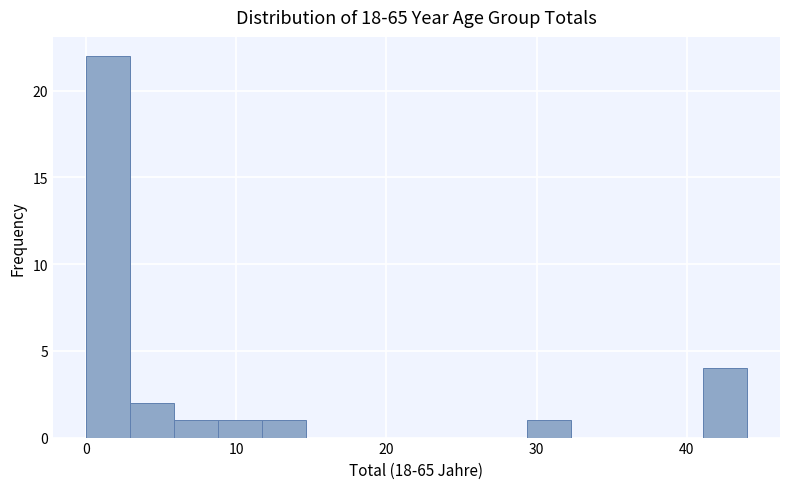

Around what value on the x-axis is the tallest bar? Give the approximate position of its centre, as read against the axis.

1